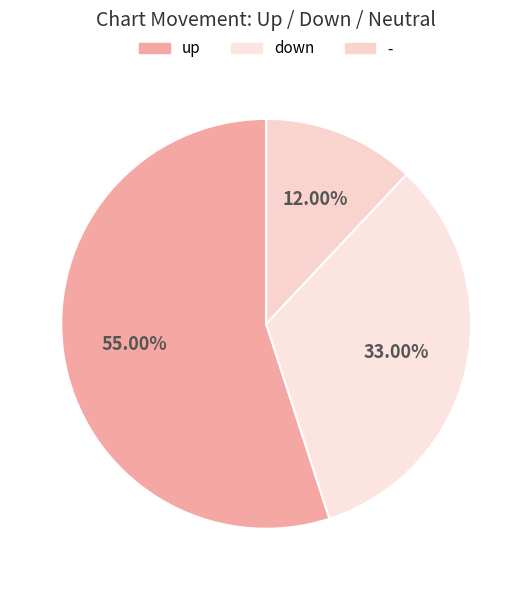

Rank the categories by value from lowest to highest.

-, down, up